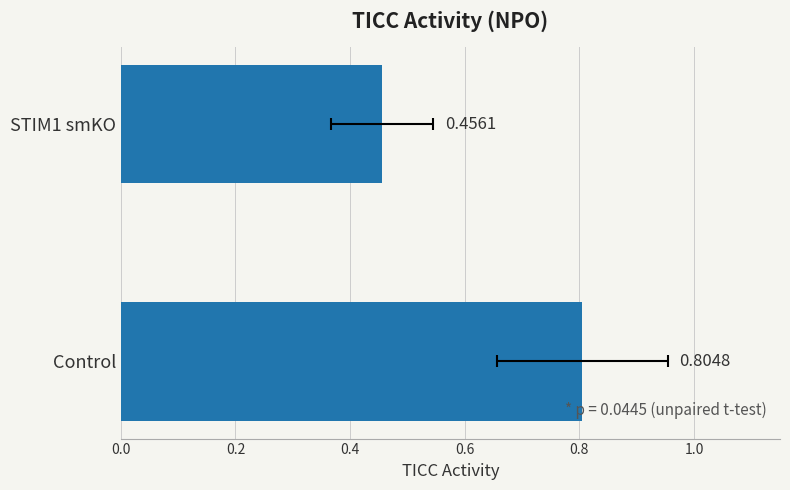

How many values are between 0 and 1?

2